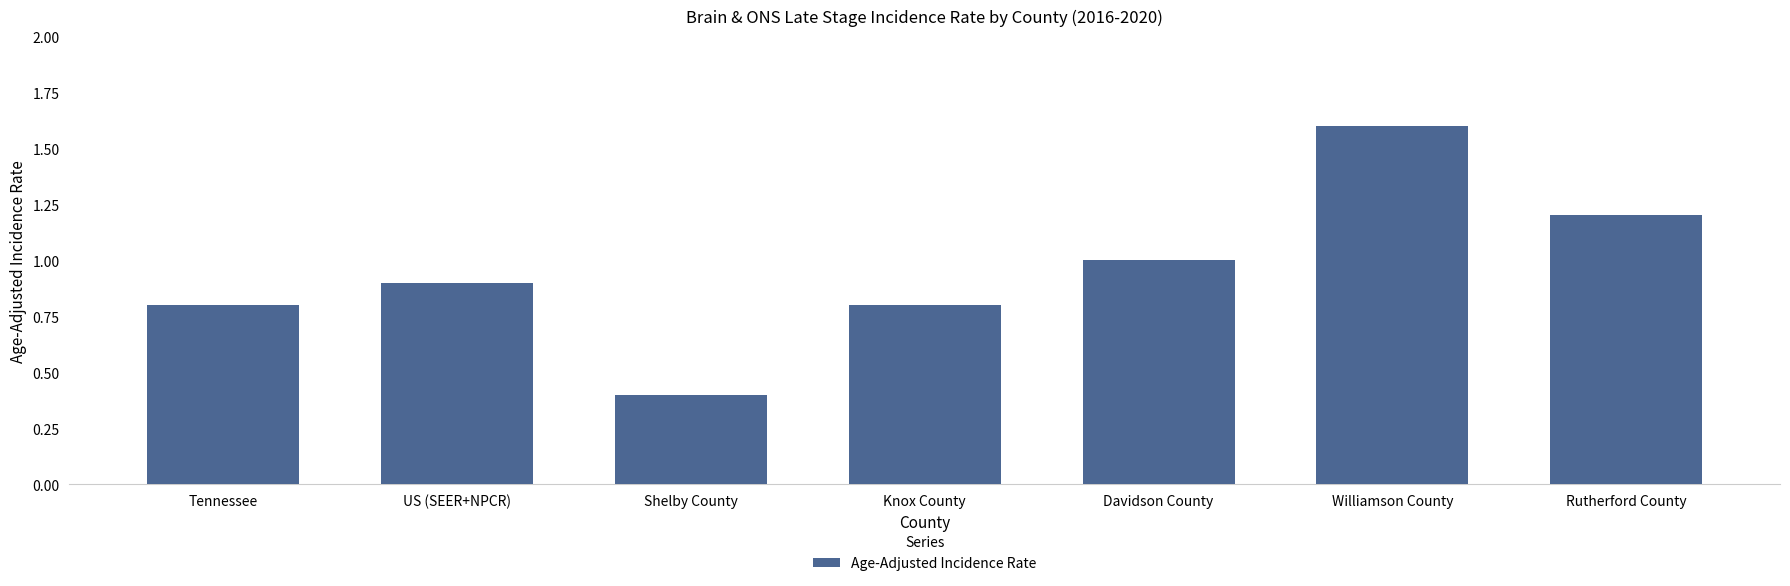

The value at Knox County is 1.4. True or false?

False